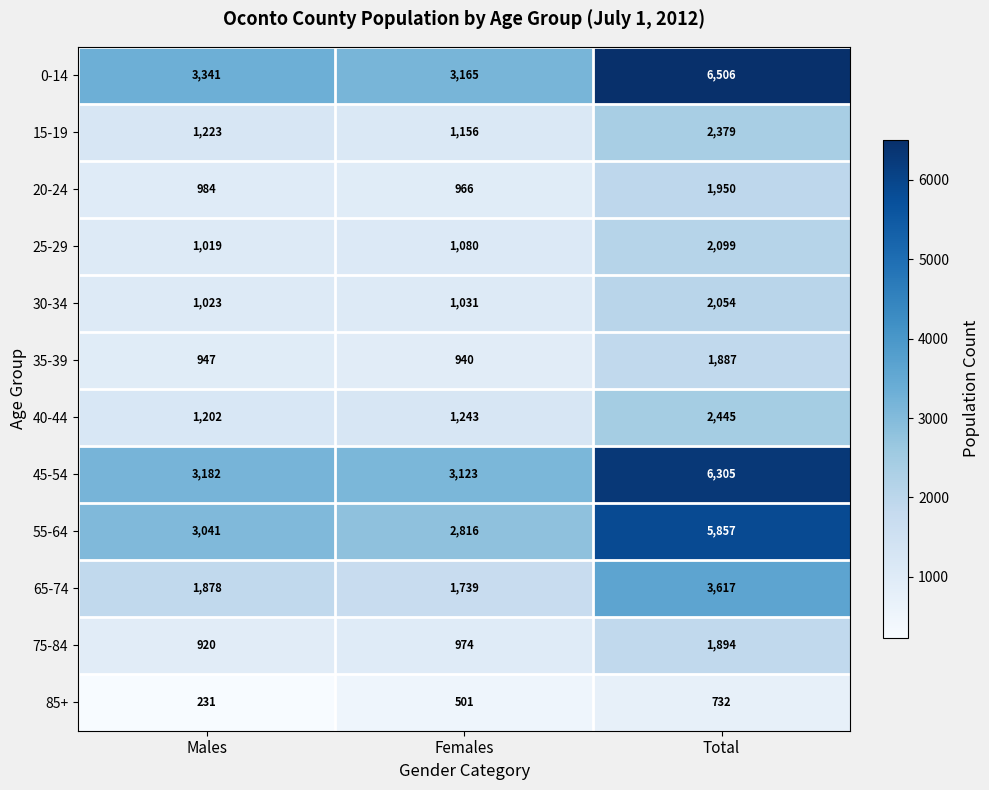

At how many categories does at least one series exceed 6451?

1